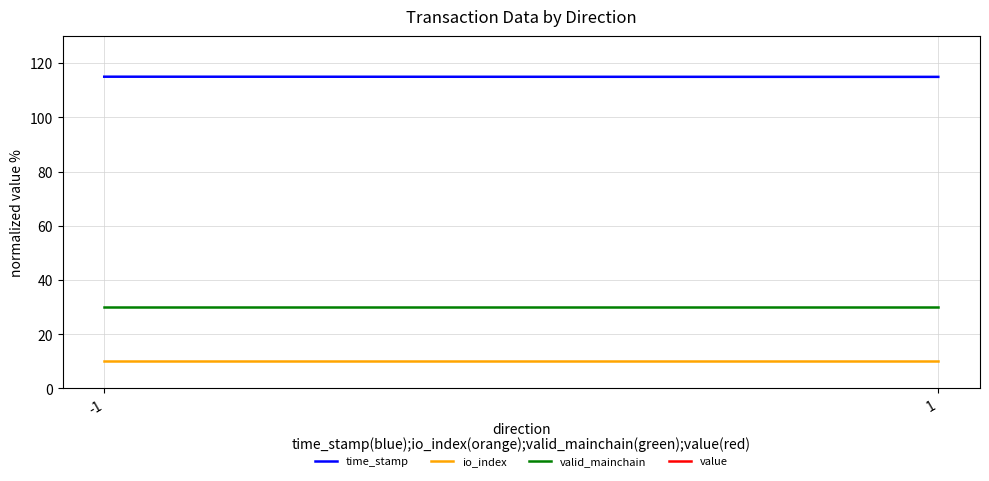

Which series changed the most between -1 and 1?

time_stamp